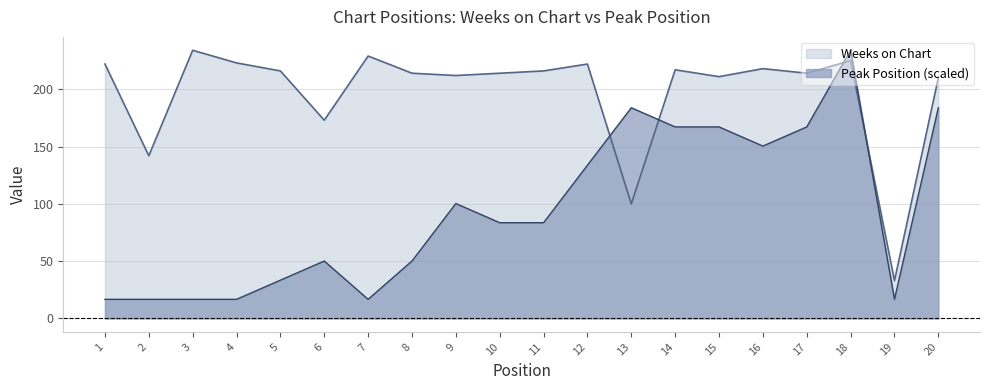

Which series ends up on top after the final intersection of Peak Position and Weeks on Chart?

Weeks on Chart